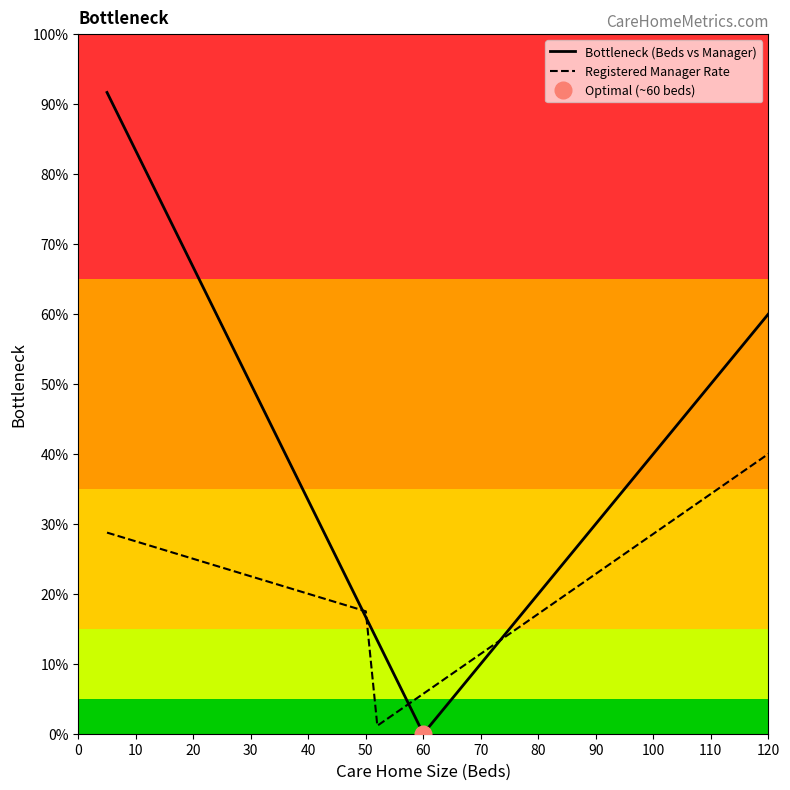

List the series in order of their peak value, highest first.

Bottleneck (Beds vs Manager), Registered Manager Rate